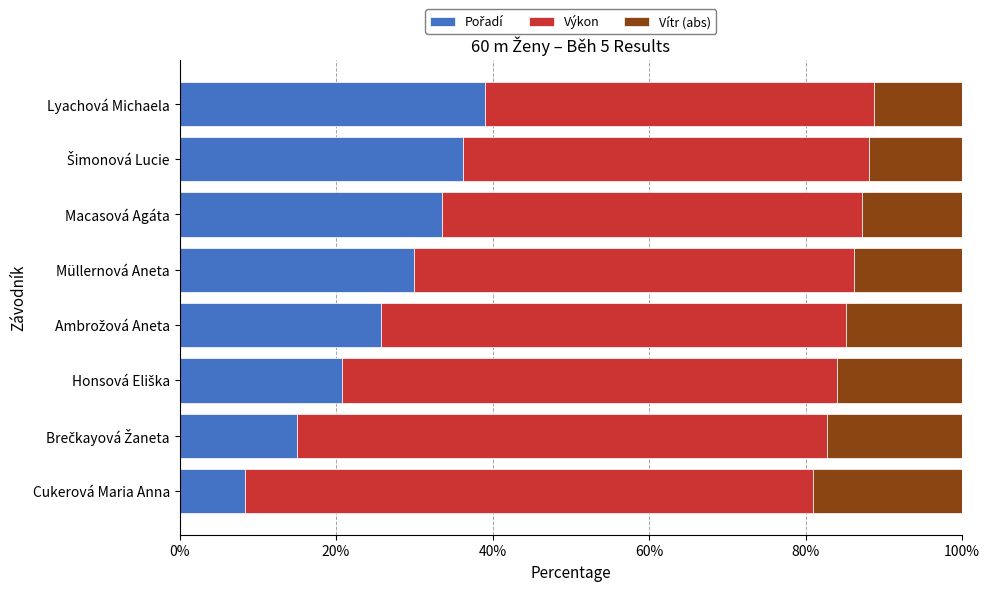

What is the total value across all series at Lyachová Michaela?

100.0